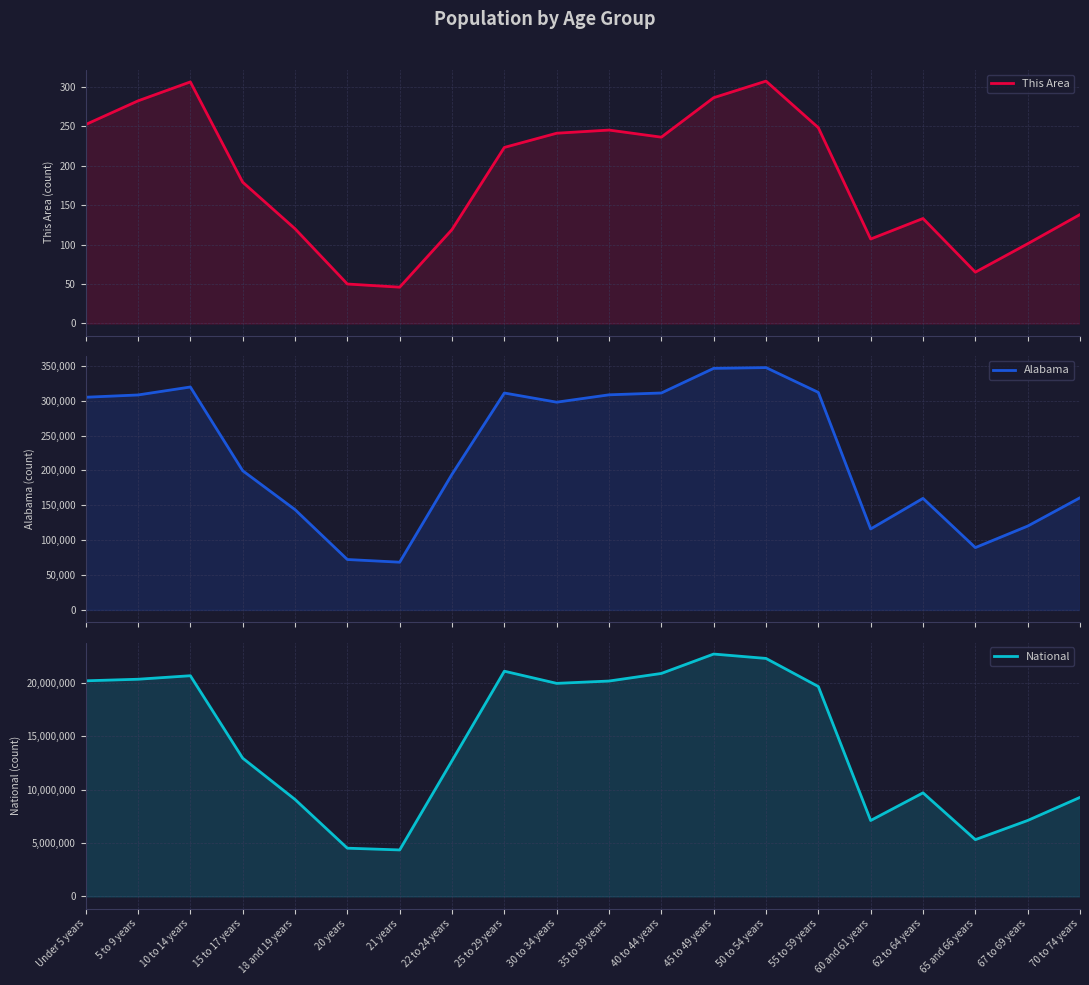

The value of This Area at 5 to 9 years is 282. True or false?

True